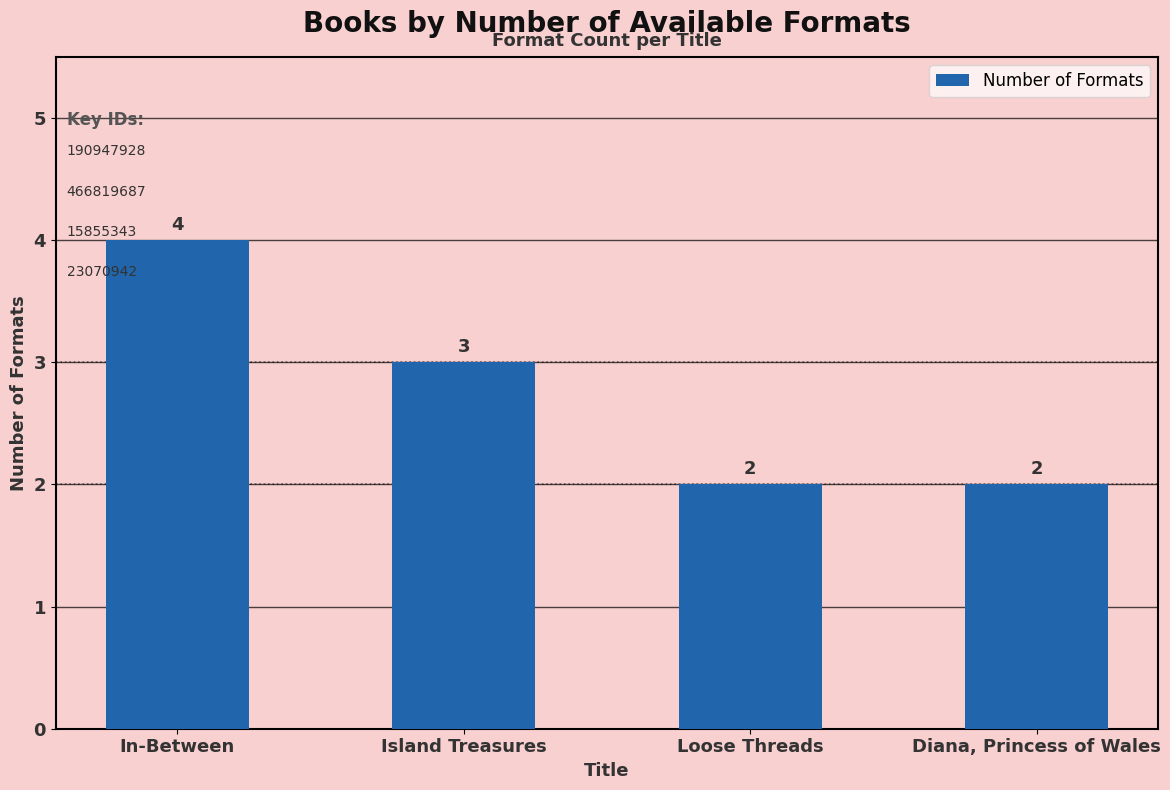

Between Island Treasures and Diana, Princess of Wales, which is larger?

Island Treasures